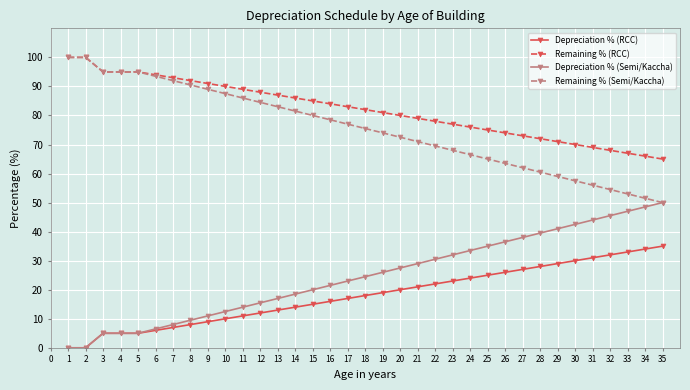

The value of Depreciation % (RCC) at 33 is 18.1. True or false?

False